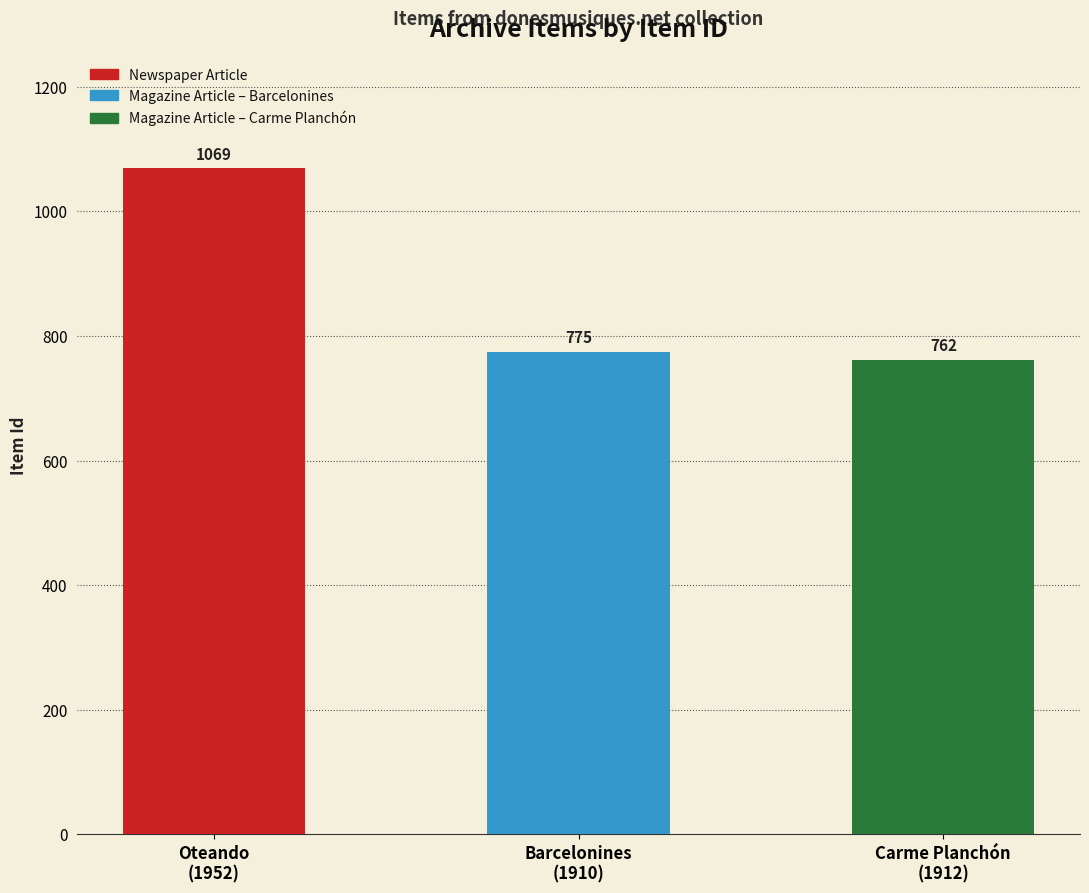

What is the average value?

869